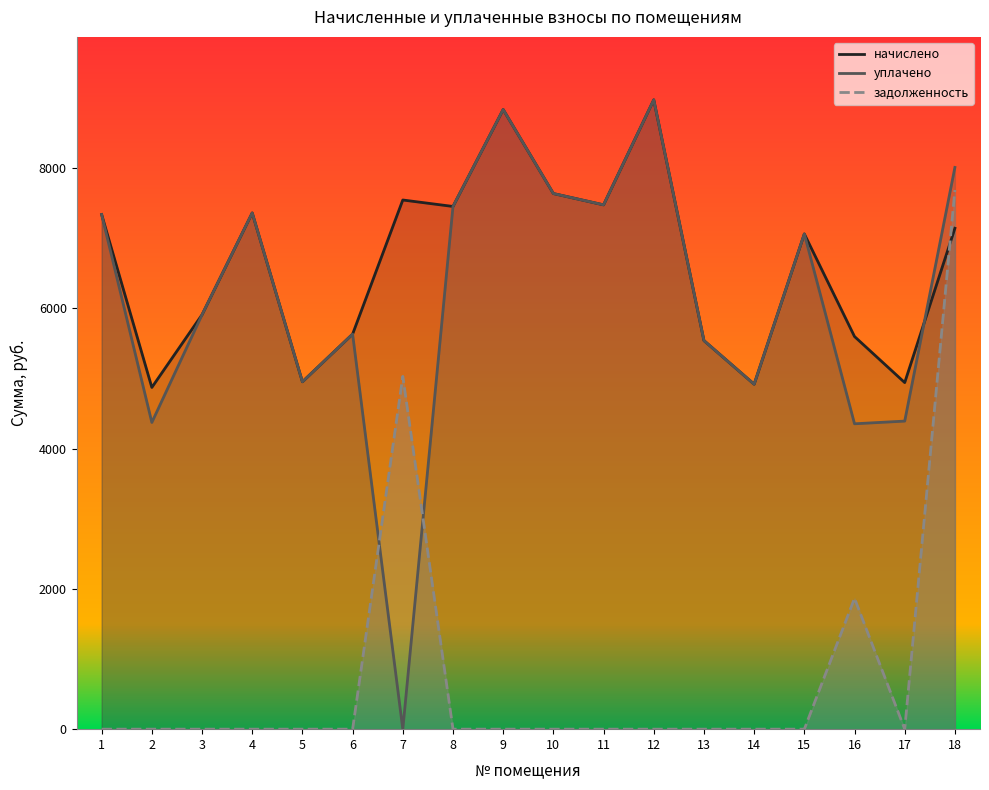

Reading left to right, transcribe all the data shown in this chart.

начислено: 7338.2	4873.0	5909.8	7361.3	4953.6	5633.3	7545.6	7453.4	8835.8	7637.8	7476.5	8974.1	5541.1	4919.0	7061.9	5598.7	4942.1	7142.4
уплачено: 7338.2	4373.8	5909.8	7361.3	4953.6	5633.3	0.0	7453.4	8835.8	7637.8	7476.5	8974.1	5541.1	4919.0	7061.9	4354.6	4393.0	8010.4
задолженность: 0.0	0.0	0.0	0.0	0.0	0.0	5030.4	0.0	0.0	0.0	0.0	0.0	0.0	0.0	0.0	1866.2	0.0	7688.0